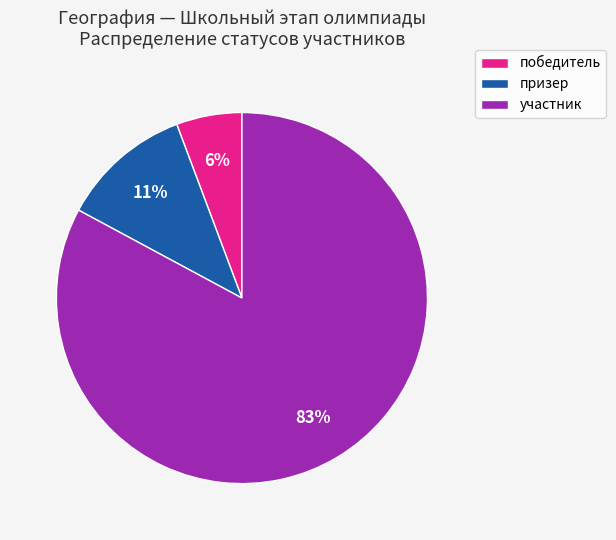

Which category has the smallest portion of the pie?

победитель